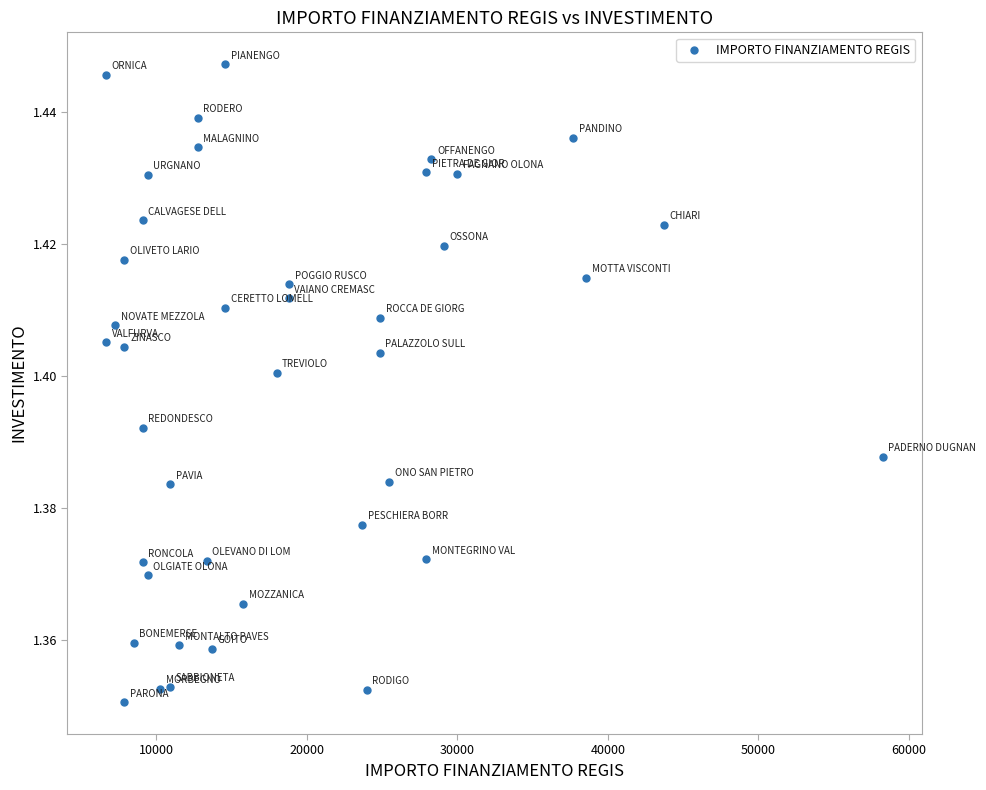

What is the range of X values (max minus min)?

51595.0